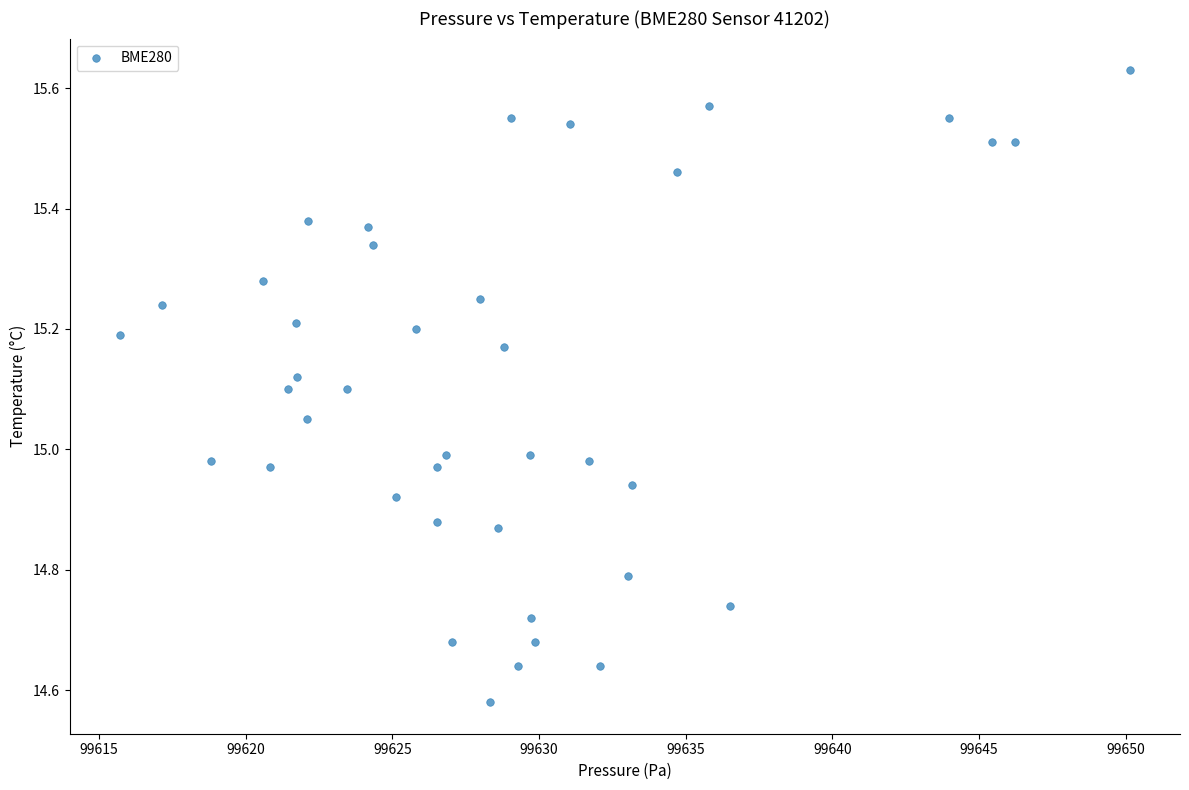

What is the range of X values (max minus min)?

34.4